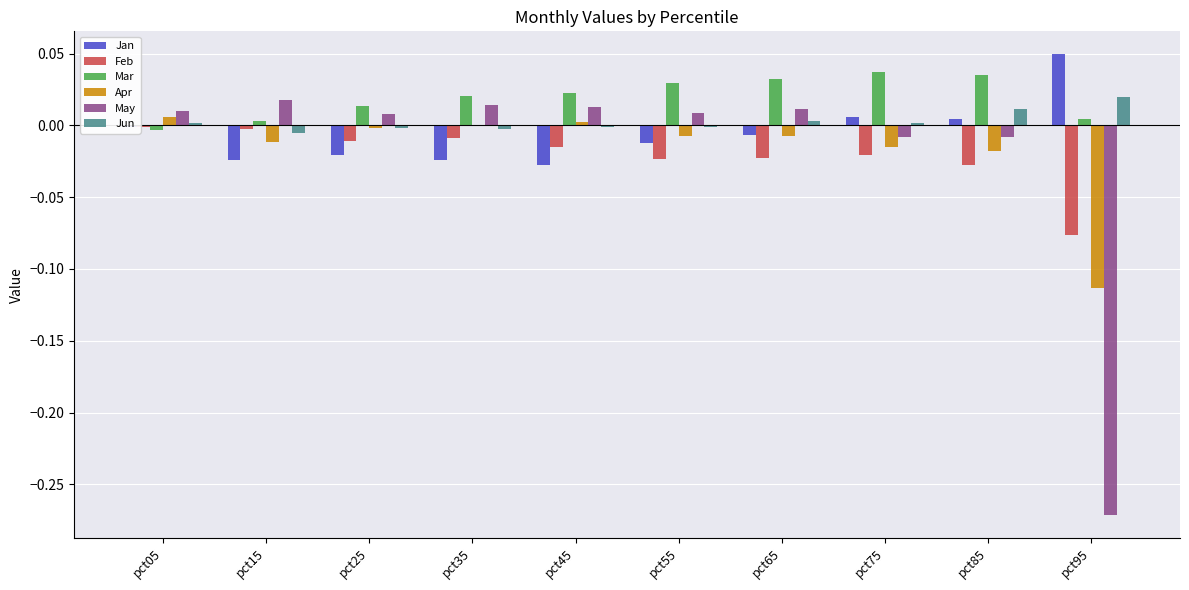

True or false: Apr has a value of 0.0 at pct05.

True